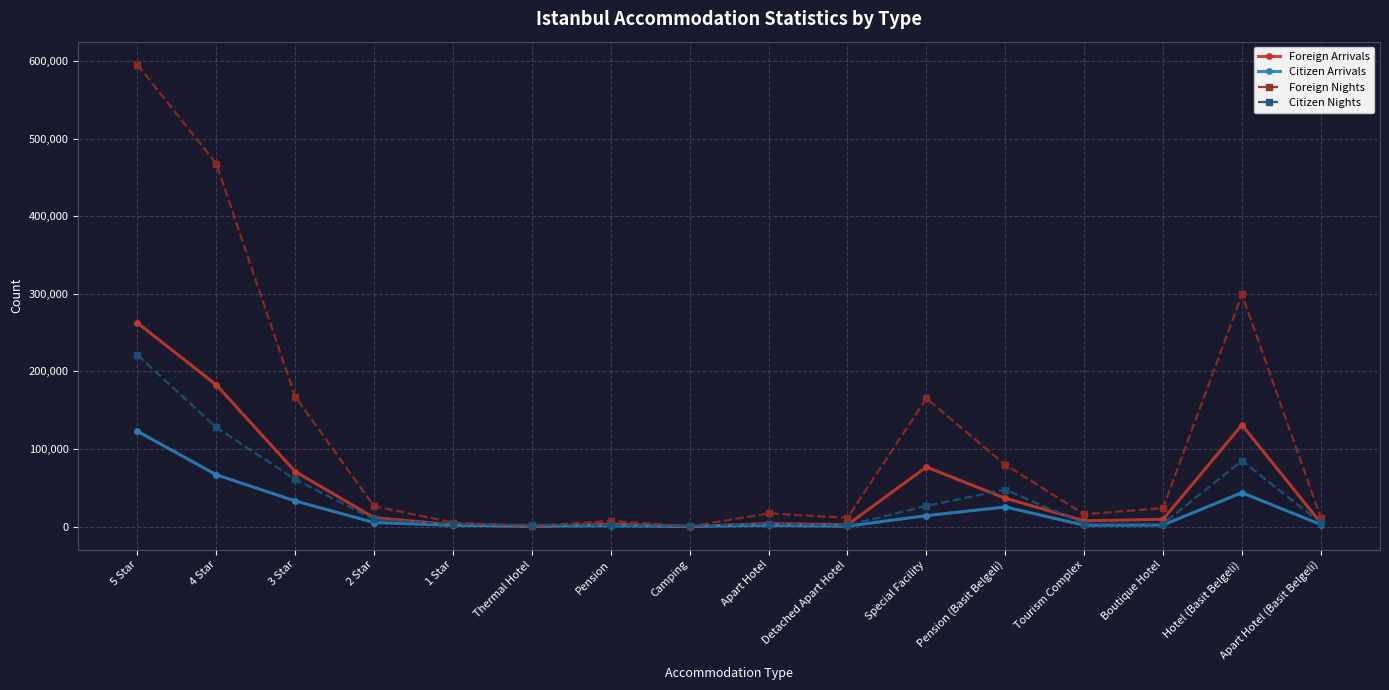

What are all the series names shown in the legend?

Foreign Arrivals, Citizen Arrivals, Foreign Nights, Citizen Nights